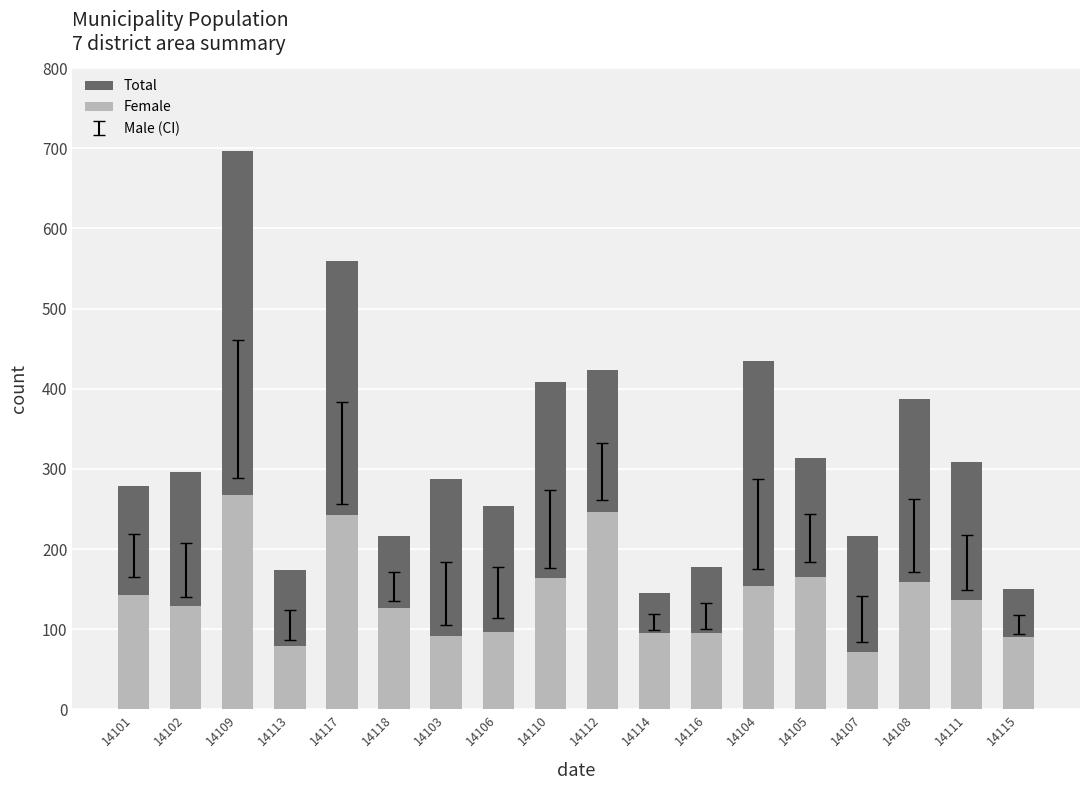

Is the value of Female at 14118 greater than the value of Total at 14116?

No